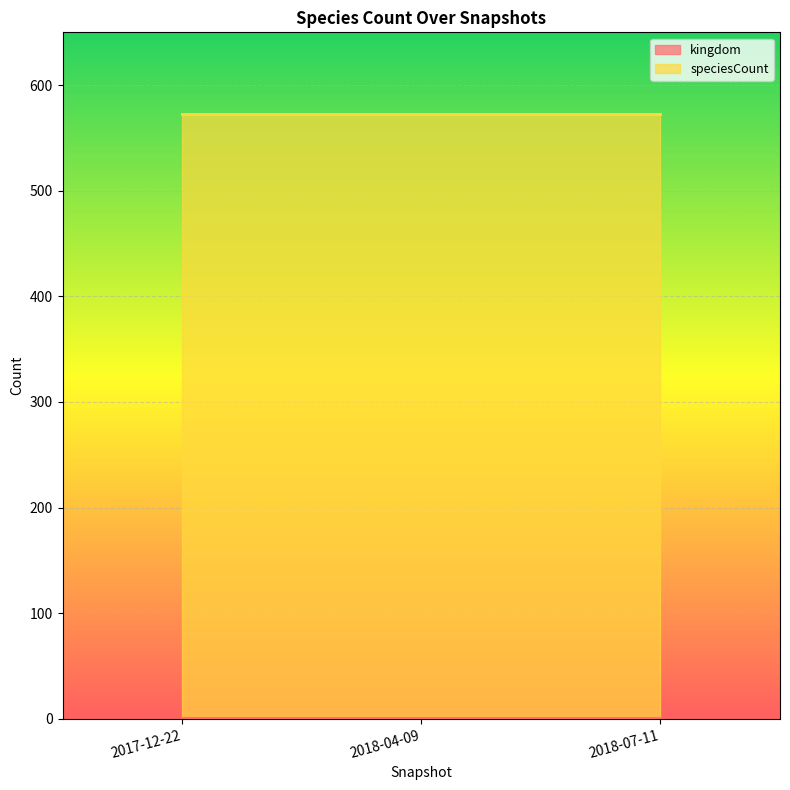

The speciesCount series shows 573 at 2018-04-09. True or false?

True